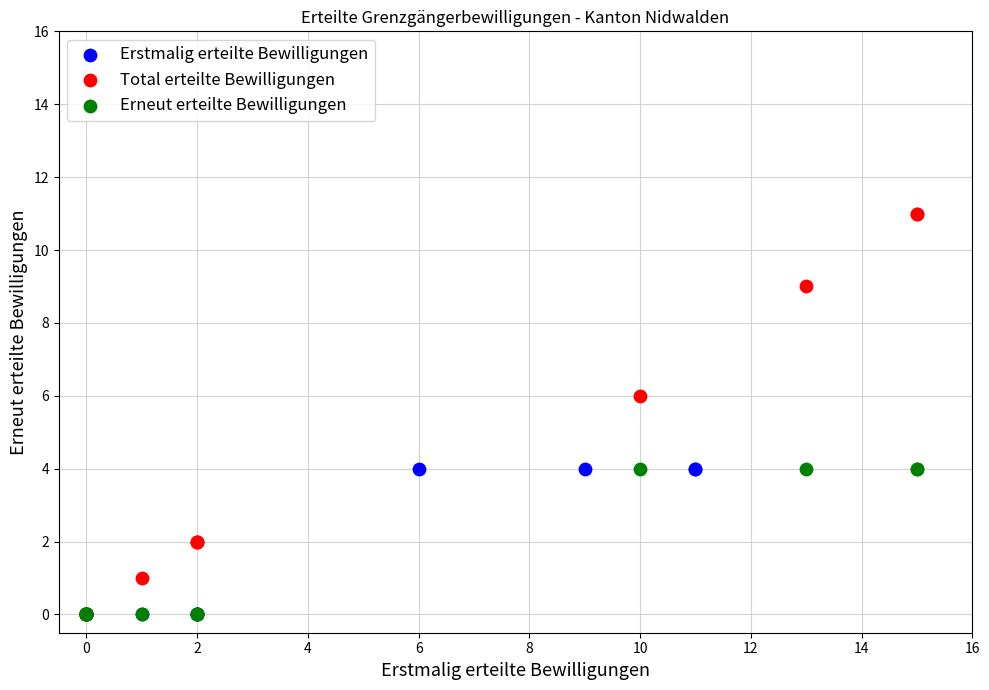

Which series has the largest Y range (max minus min)?

Total erteilte Bewilligungen